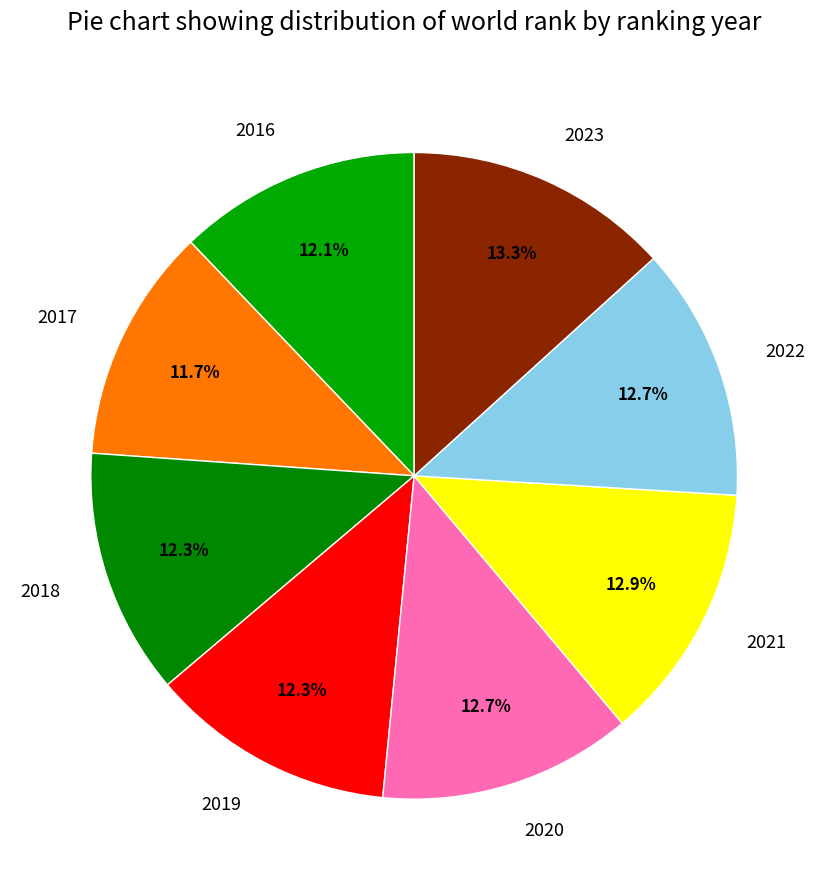

What is the ratio of the value at 2022 to the value at 2018?

1.0